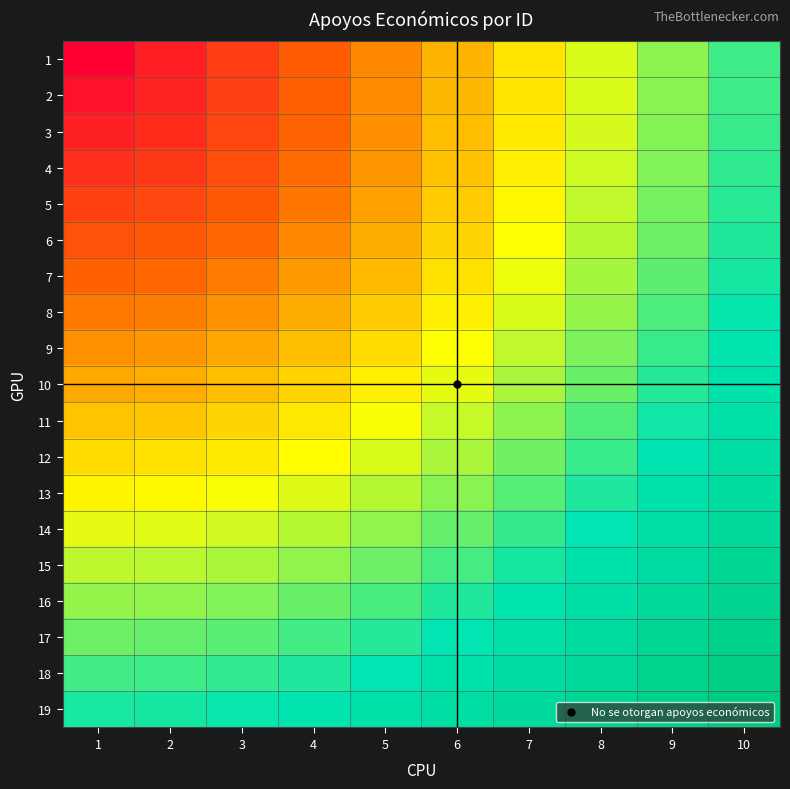

Reading right to left, list all the values displayed in this chart.

1: 10=0.9	9=0.8	8=0.7	7=0.6	6=0.5	5=0.4	4=0.3	3=0.2	2=0.1	1=0.0
2: 10=0.9	9=0.8	8=0.7	7=0.6	6=0.5	5=0.4	4=0.3	3=0.2	2=0.1	1=0.1
3: 10=0.9	9=0.8	8=0.7	7=0.6	6=0.5	5=0.4	4=0.3	3=0.2	2=0.1	1=0.1
4: 10=0.9	9=0.8	8=0.7	7=0.6	6=0.5	5=0.4	4=0.3	3=0.3	2=0.2	1=0.2
5: 10=0.9	9=0.8	8=0.7	7=0.6	6=0.5	5=0.5	4=0.4	3=0.3	2=0.2	1=0.2
6: 10=0.9	9=0.8	8=0.7	7=0.7	6=0.6	5=0.5	4=0.4	3=0.3	2=0.3	1=0.3
7: 10=1.0	9=0.9	8=0.8	7=0.7	6=0.6	5=0.5	4=0.4	3=0.4	2=0.3	1=0.3
8: 10=1.0	9=0.9	8=0.8	7=0.7	6=0.6	5=0.5	4=0.5	3=0.4	2=0.4	1=0.4
9: 10=1.0	9=0.9	8=0.8	7=0.7	6=0.7	5=0.6	4=0.5	3=0.5	2=0.4	1=0.4
10: 10=1.0	9=0.9	8=0.8	7=0.8	6=0.7	5=0.6	4=0.6	3=0.5	2=0.5	1=0.5
11: 10=1.0	9=1.0	8=0.9	7=0.8	6=0.7	5=0.7	4=0.6	3=0.6	2=0.5	1=0.5
12: 10=1.1	9=1.0	8=0.9	7=0.8	6=0.8	5=0.7	4=0.7	3=0.6	2=0.6	1=0.6
13: 10=1.1	9=1.0	8=0.9	7=0.9	6=0.8	5=0.7	4=0.7	3=0.7	2=0.6	1=0.6
14: 10=1.1	9=1.1	8=1.0	7=0.9	6=0.8	5=0.8	4=0.7	3=0.7	2=0.7	1=0.7
15: 10=1.2	9=1.1	8=1.0	7=1.0	6=0.9	5=0.8	4=0.8	3=0.8	2=0.7	1=0.7
16: 10=1.2	9=1.1	8=1.1	7=1.0	6=0.9	5=0.9	4=0.8	3=0.8	2=0.8	1=0.8
17: 10=1.2	9=1.2	8=1.1	7=1.0	6=1.0	5=0.9	4=0.9	3=0.9	2=0.8	1=0.8
18: 10=1.3	9=1.2	8=1.1	7=1.1	6=1.0	5=1.0	4=0.9	3=0.9	2=0.9	1=0.9
19: 10=1.3	9=1.2	8=1.2	7=1.1	6=1.1	5=1.0	4=1.0	3=1.0	2=1.0	1=0.9